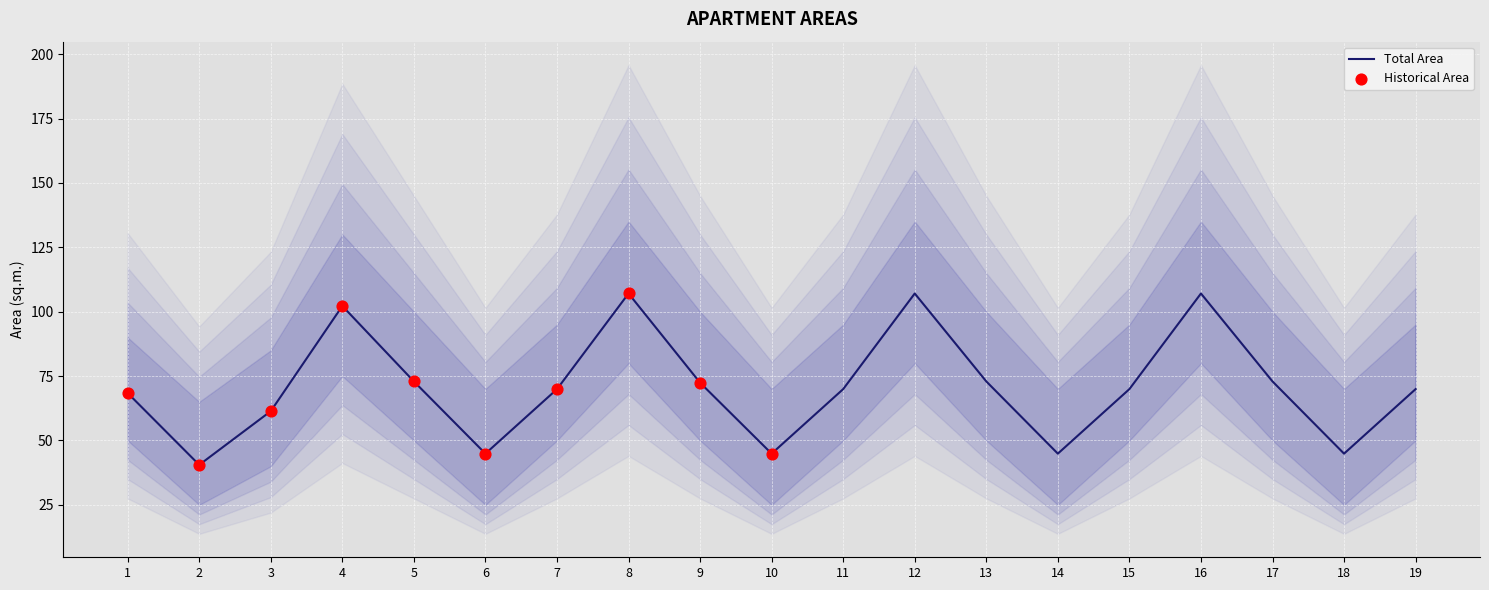

The Total Area series shows 25.6 at 10. True or false?

False